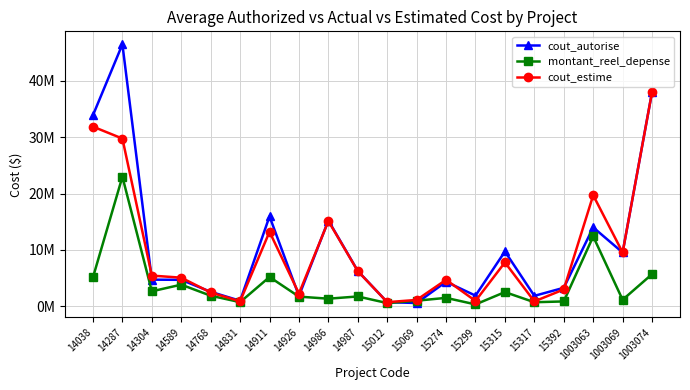

Does the chart have visible grid lines?

Yes